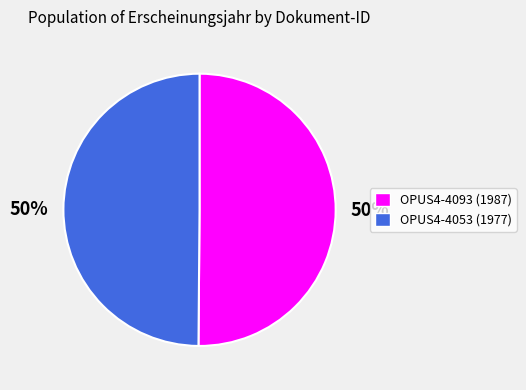

To the nearest percent, what is the average slice percentage?

50%